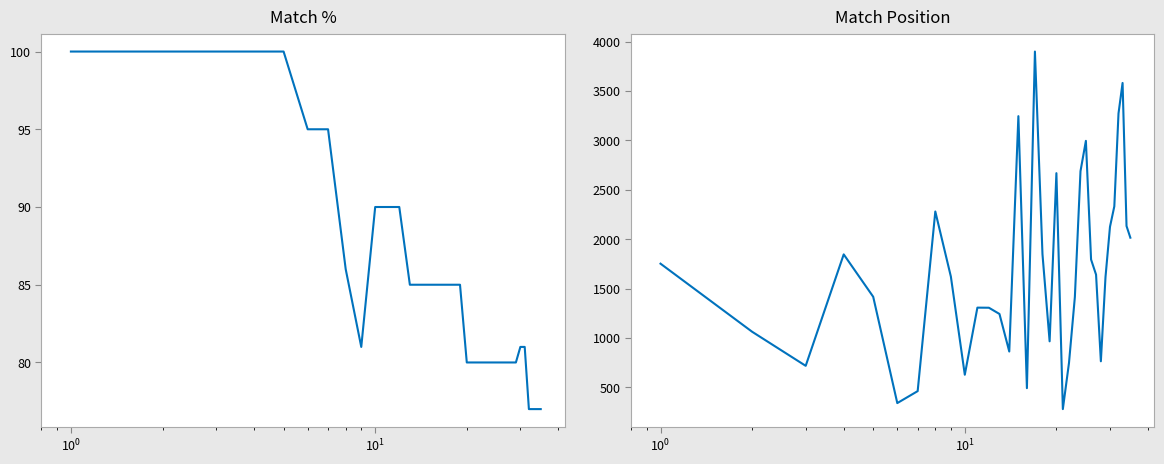

How many data points does each series have?

35